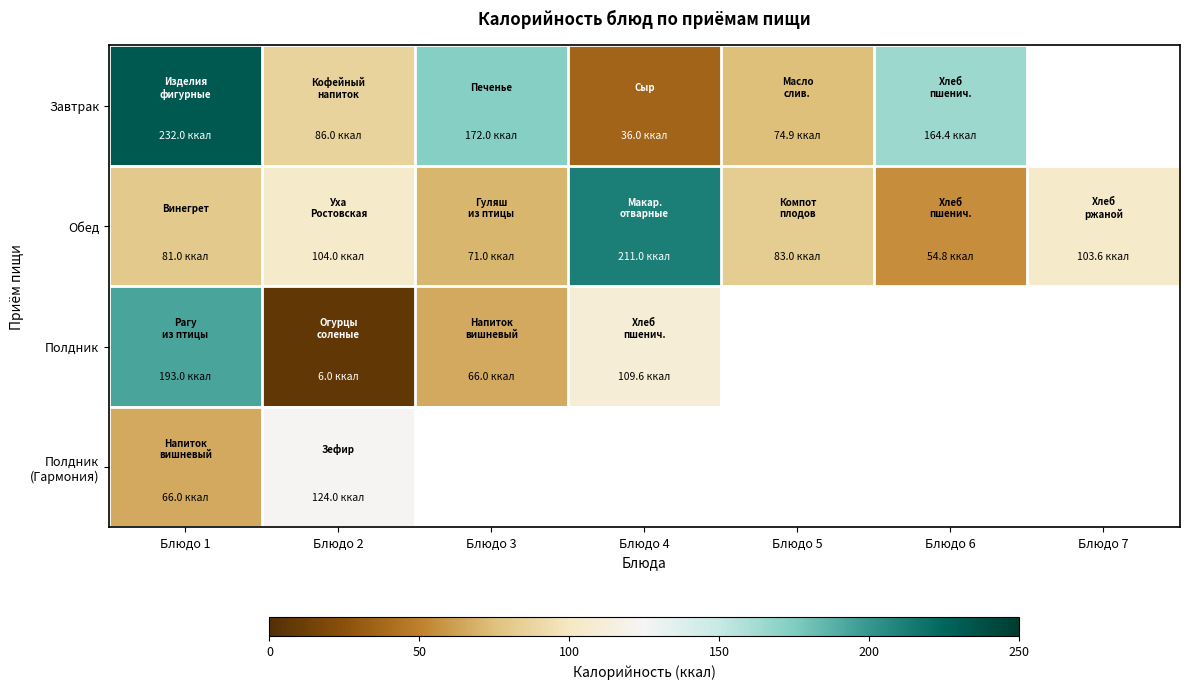

Rank the series at Блюдо 4 from highest to lowest value.

Обед, Полдник, Завтрак, Полдник (Гармония)